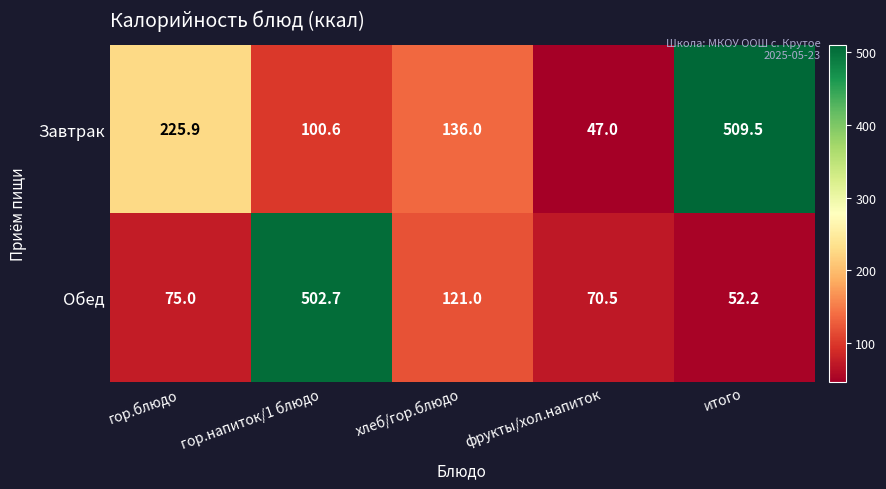

What value does the Обед series have at итого?

52.2